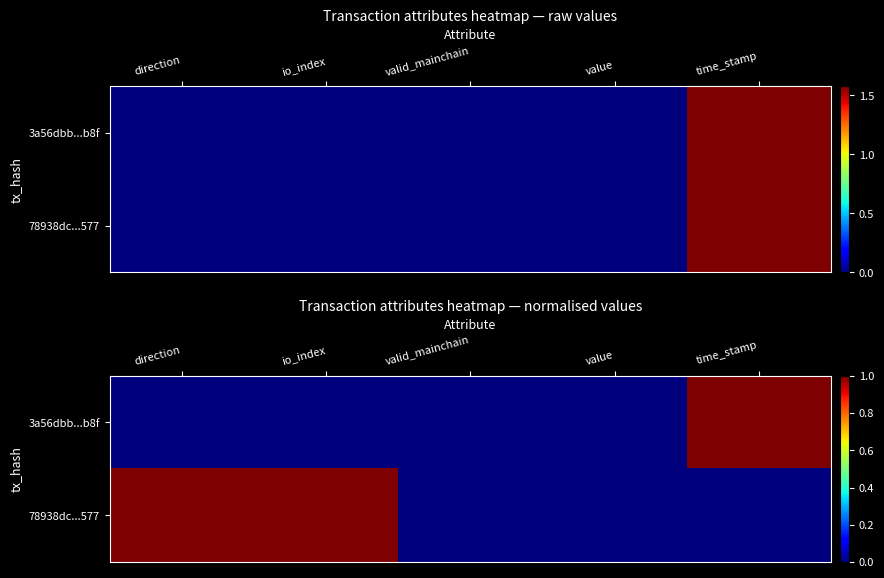

Where is 3a56dbb...b8f nearest to the value 0?

direction